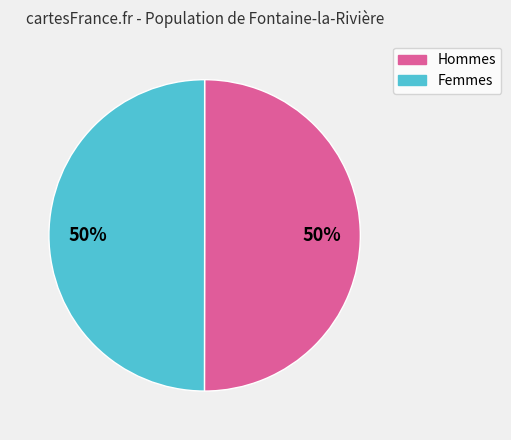

To the nearest percent, what is the average slice percentage?

50%